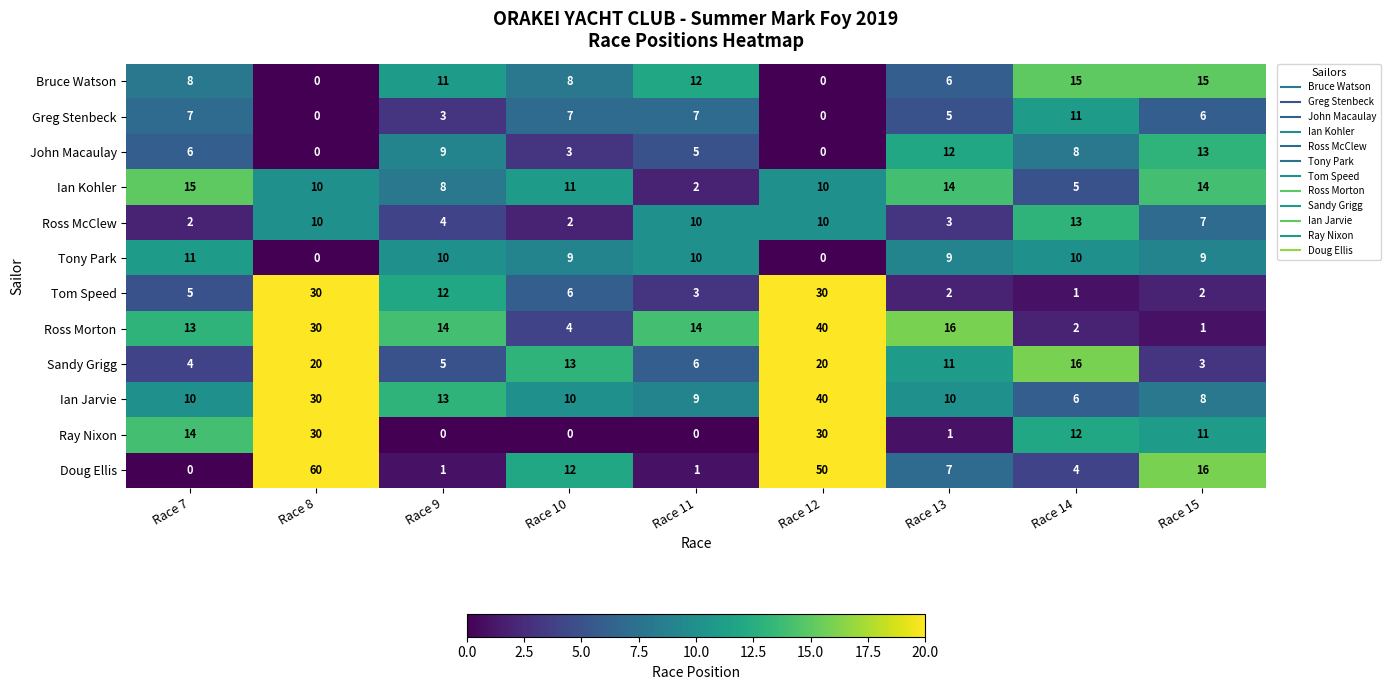

What is the sum of the Doug Ellis values at Race 13 and Race 7?

7